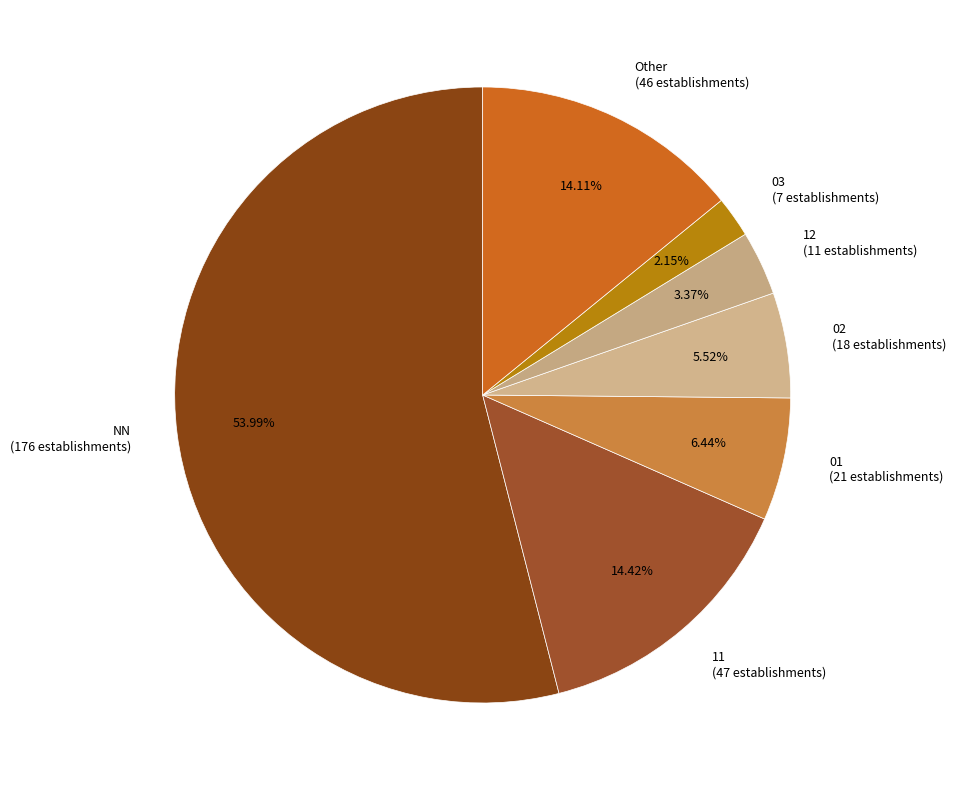

What is the largest slice in the pie chart?

NN